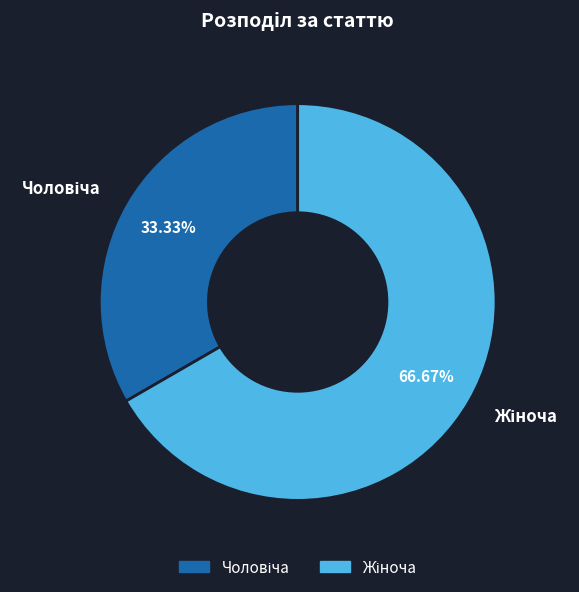

Does any single category account for the majority?

Yes